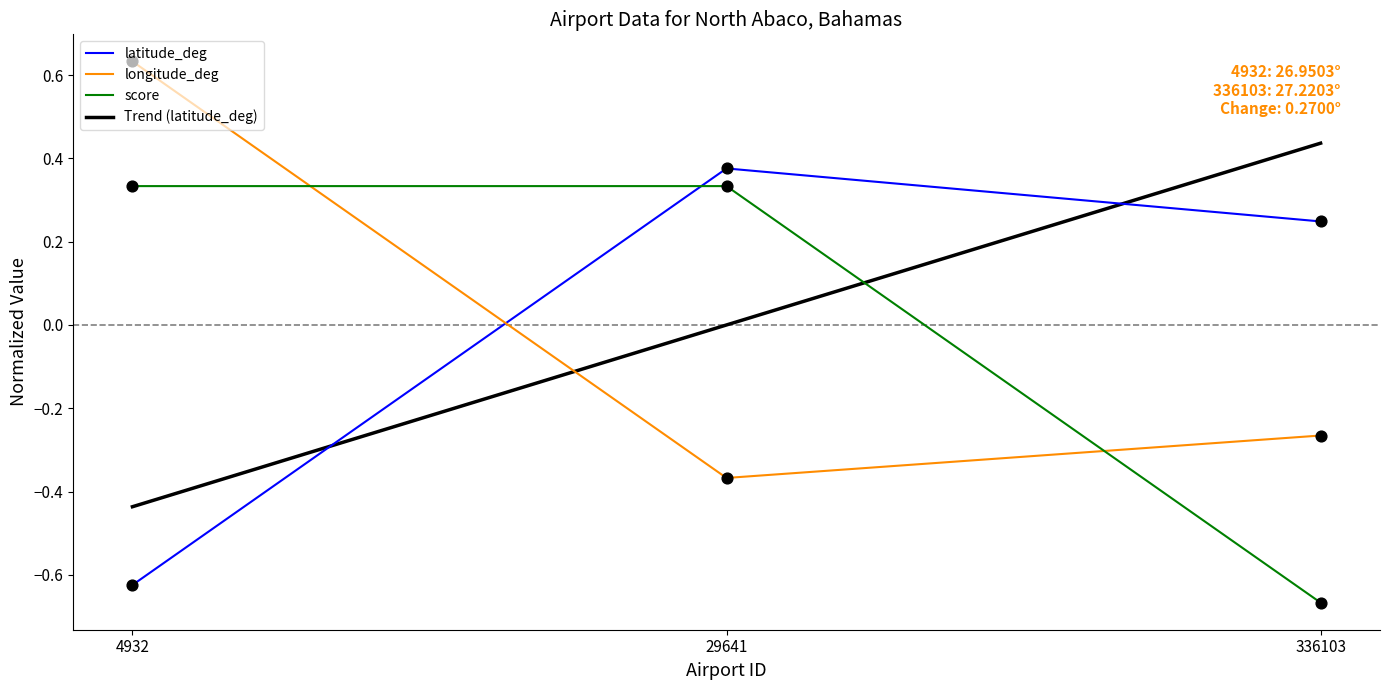

Which series reaches the minimum Y coordinate?

score